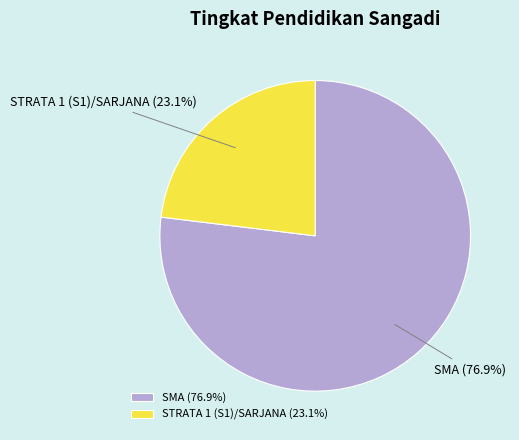

Does any single category account for the majority?

Yes